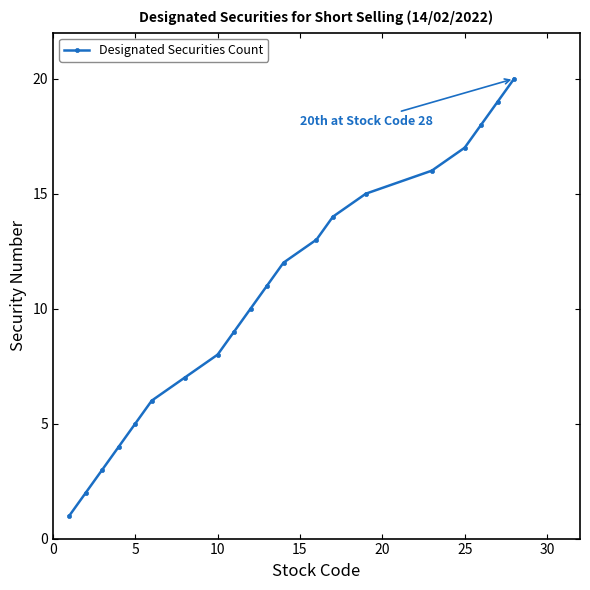

True or false: there are more than 0 points higher than both neighbors.

False